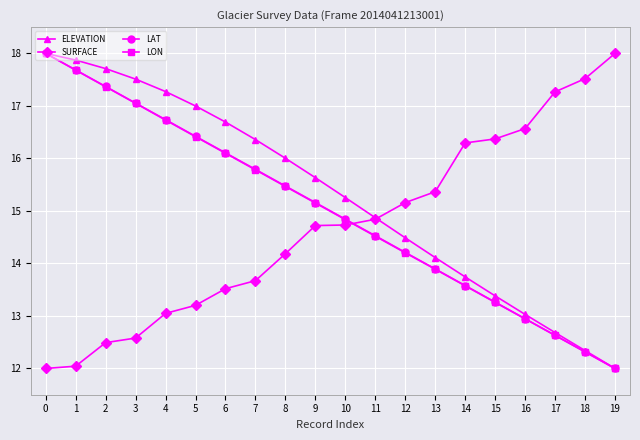

What is the approximate value of SURFACE at 19?

18.0